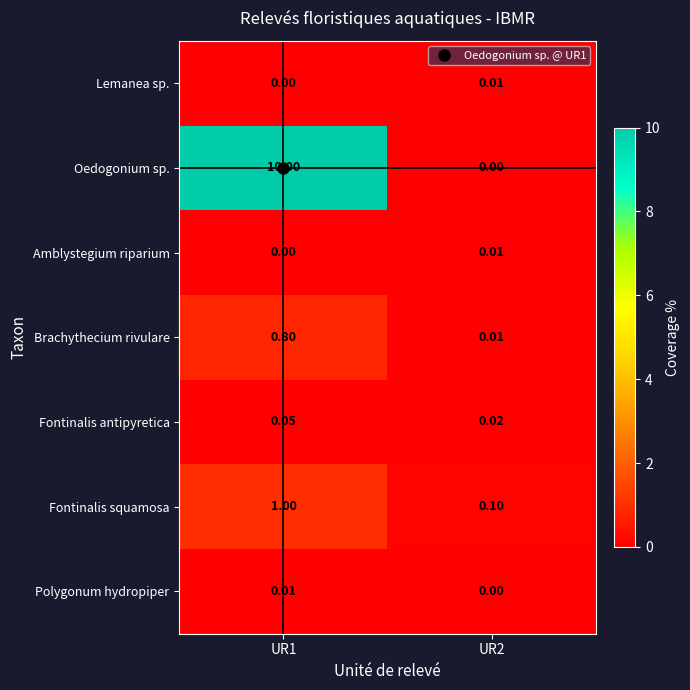

Between UR1 and UR2, which series saw the biggest shift?

Oedogonium sp.